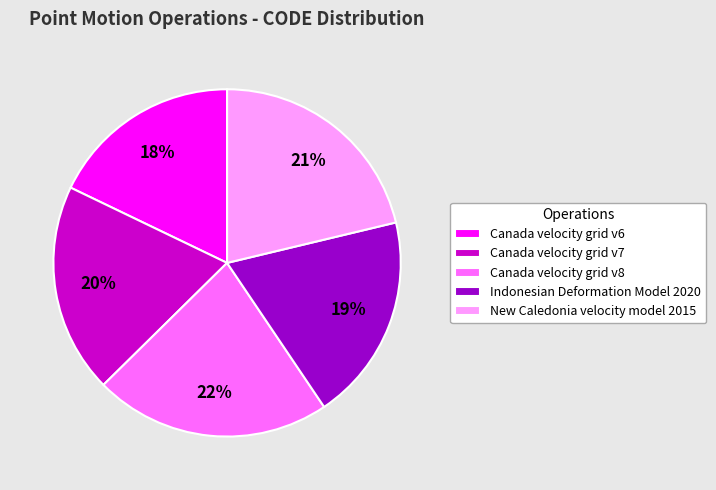

How many segments does this pie chart have?

5